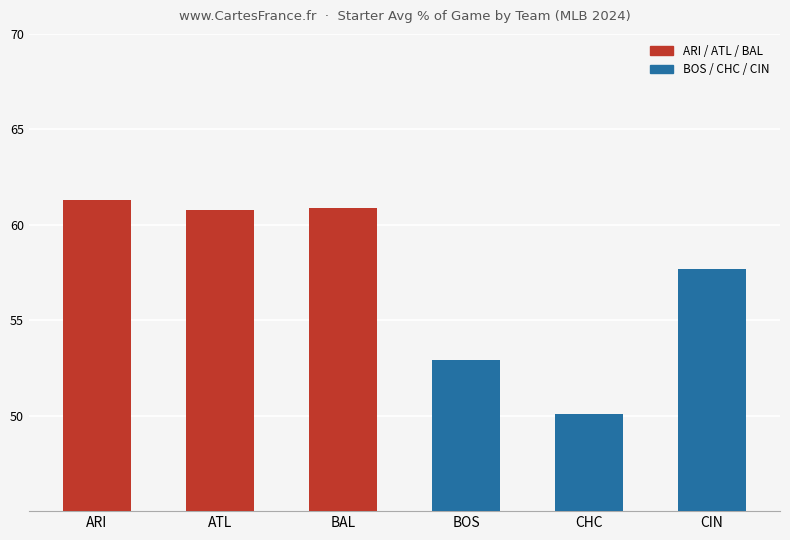

What is the label of the 1st bar from the left?

ARI